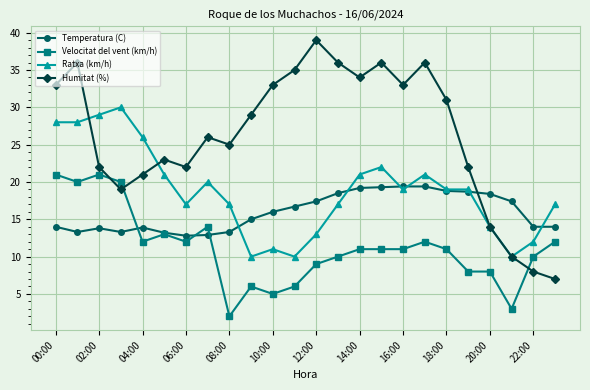

True or false: Velocitat del vent (km/h) and Ratxa (km/h) intersect in this chart.

False